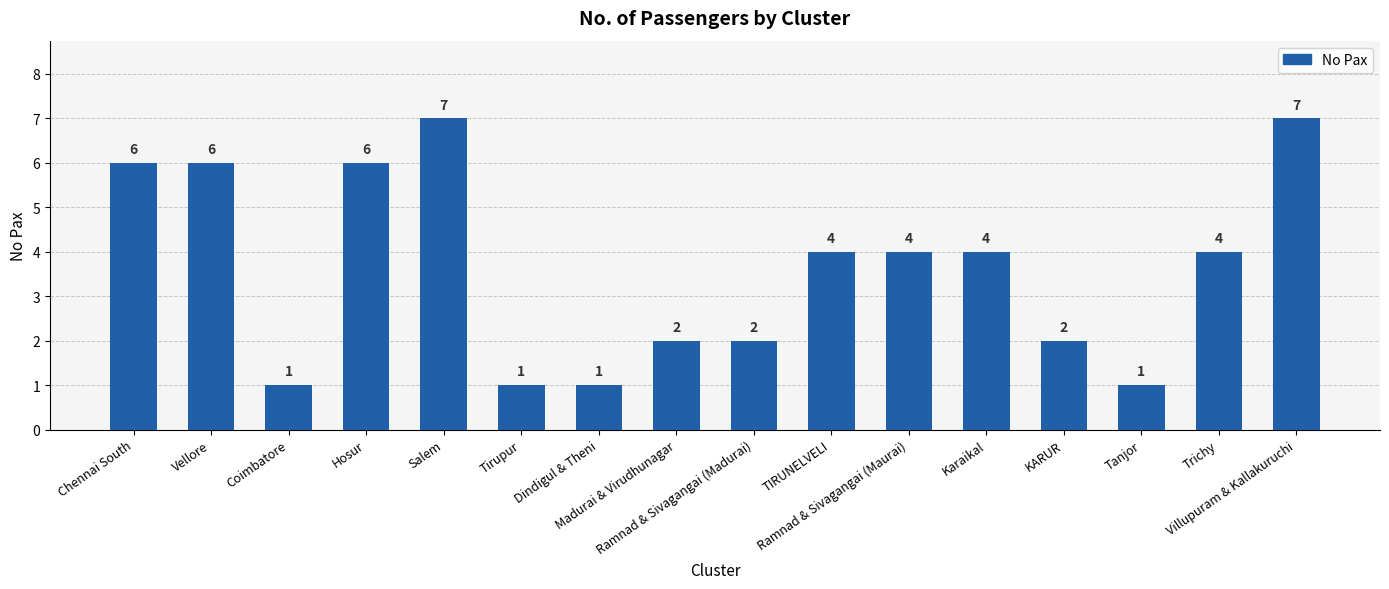

Is it true that the value at Chennai South is 6?

True